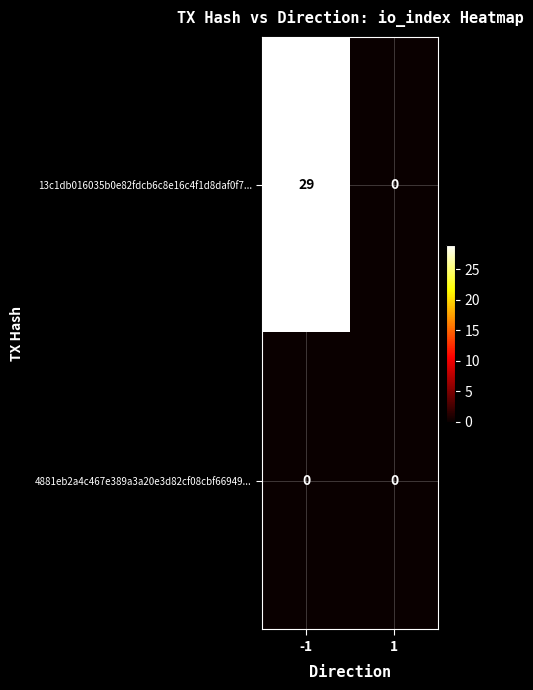

What is the maximum value for 13c1db016035b0e82fdcb6c8e16c4f1d8daf0f7...?

29